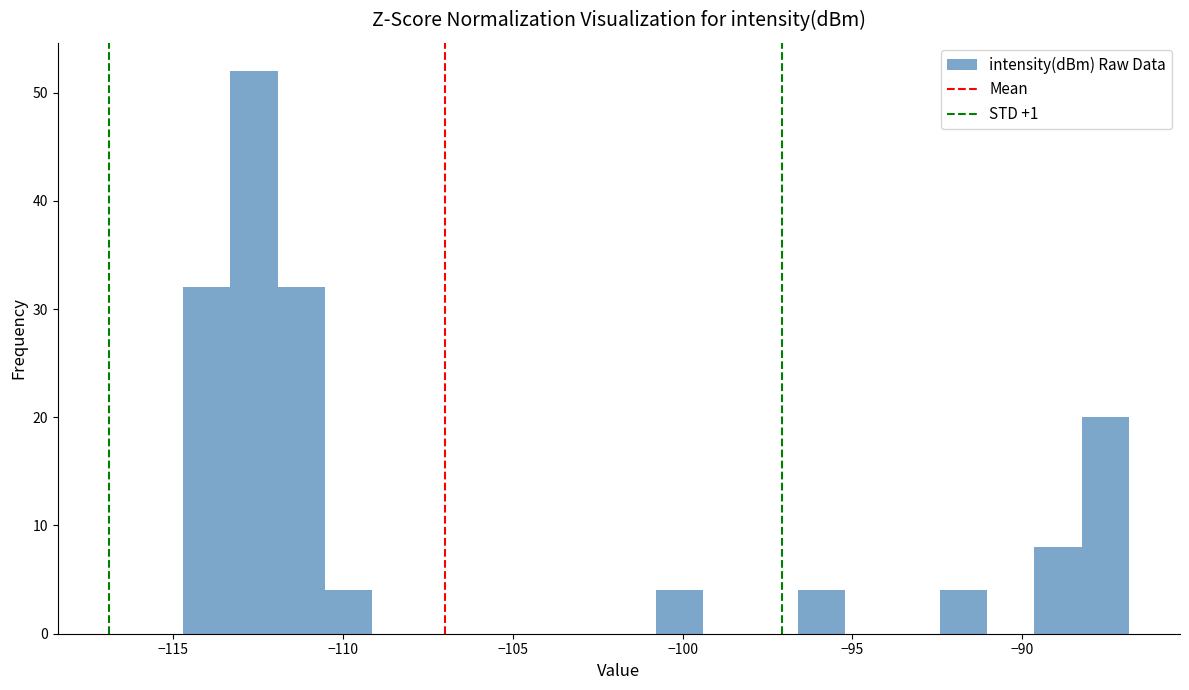

Around what value on the x-axis is the tallest bar? Give the approximate position of its centre, as read against the axis.

-112.5